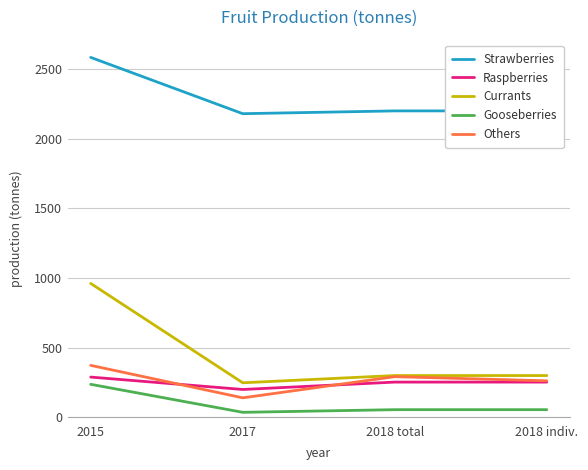

What is the maximum value shown in the chart?

2584